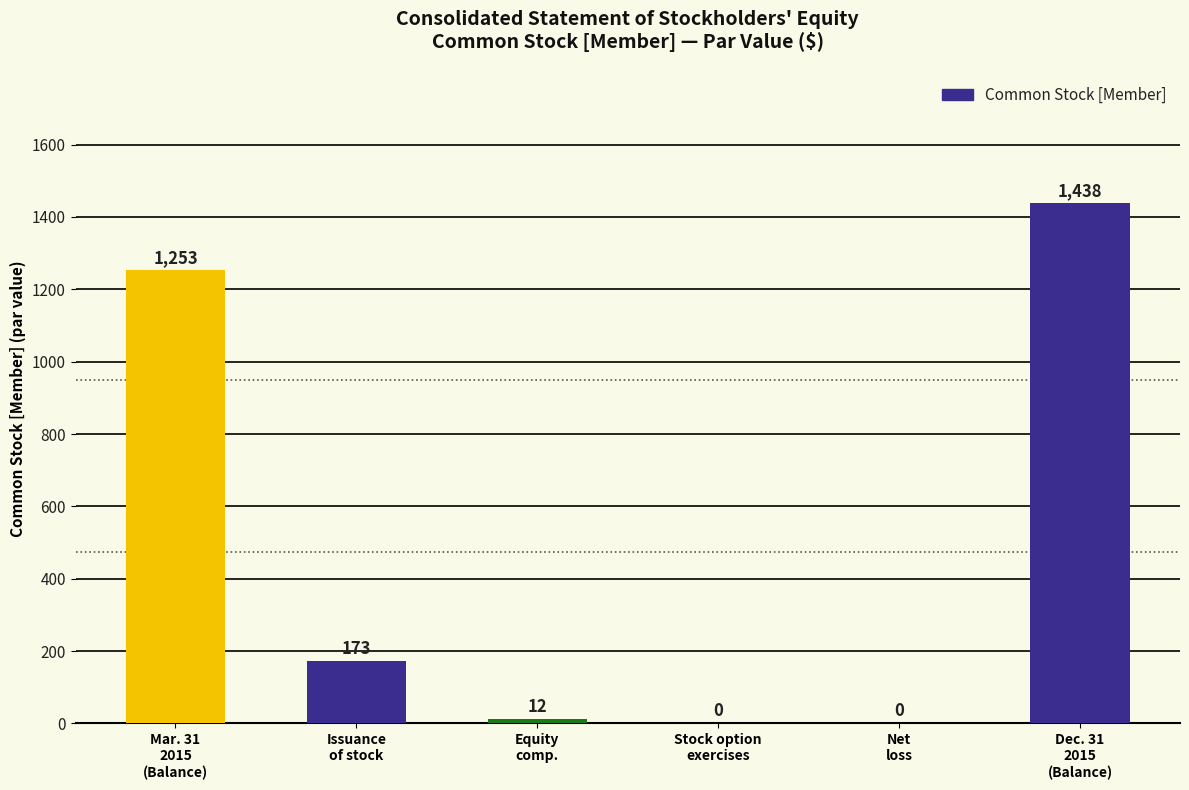

Reading left to right, transcribe all the data shown in this chart.

Mar. 31
2015
(Balance)=1253	Issuance
of stock=173	Equity
comp.=12	Stock option
exercises=0	Net
loss=0	Dec. 31
2015
(Balance)=1438